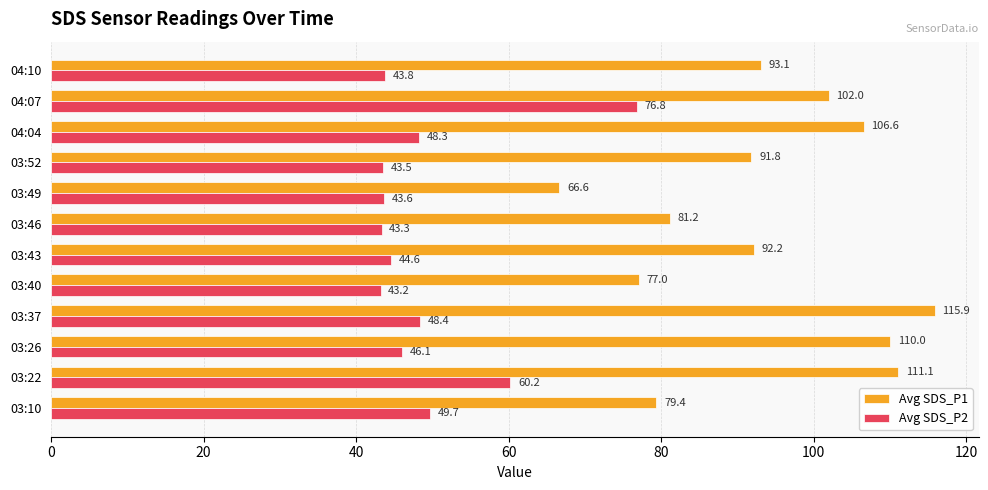

The Avg SDS_P2 series shows 46.1 at 03:26. True or false?

True